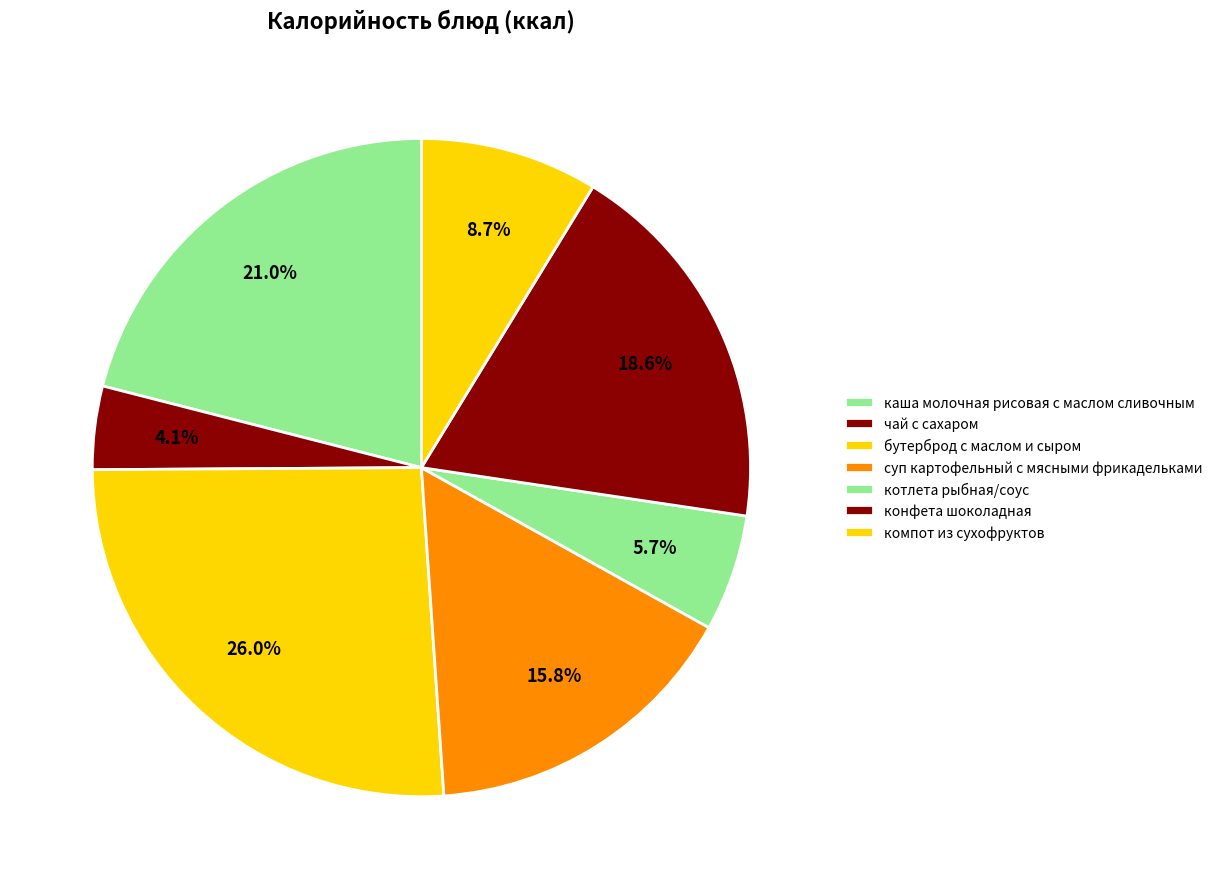

Which category has the smallest portion of the pie?

чай с сахаром